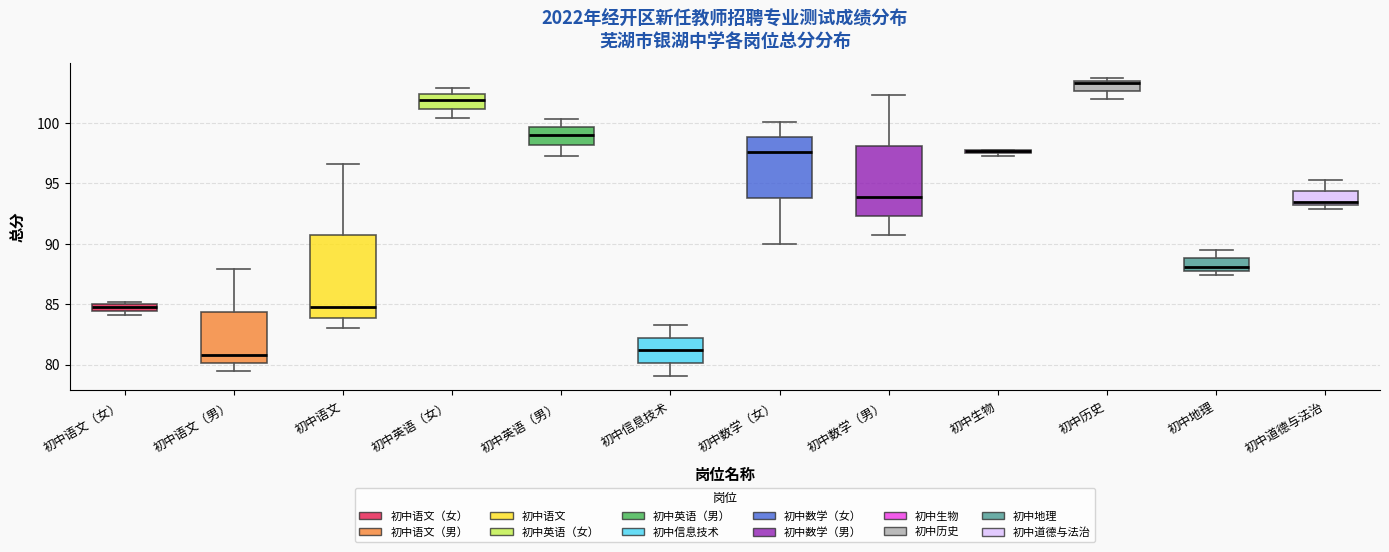

Comparing the boxes themselves (not the whiskers), which one is the tallest?

初中语文